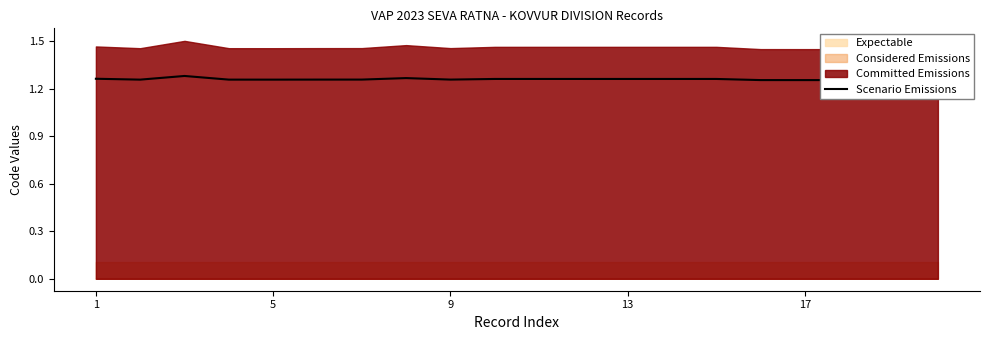

Which label corresponds to the smallest value in the chart?

19